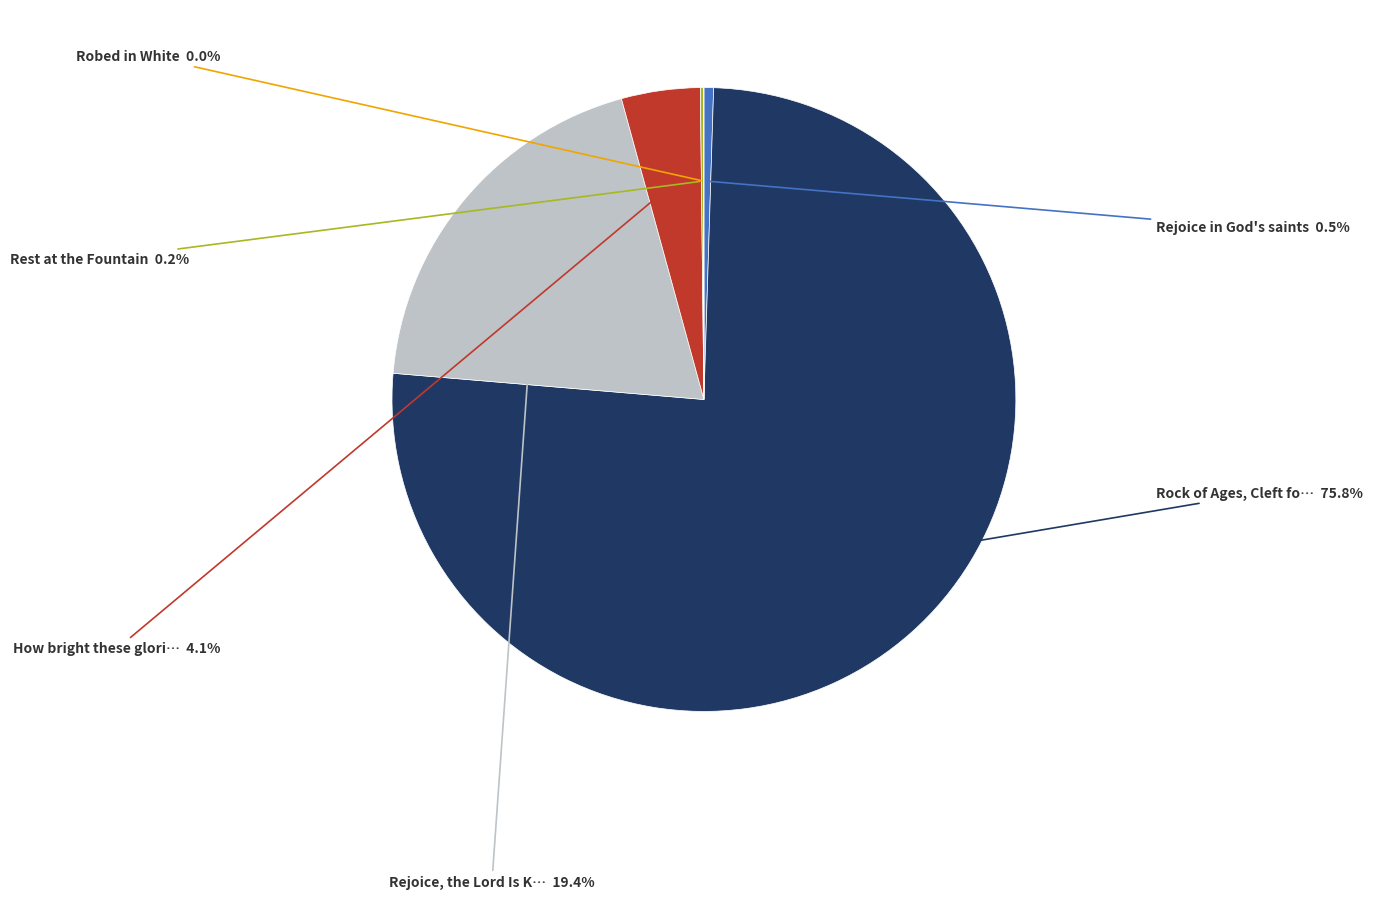

Is there a majority slice in this chart?

Yes